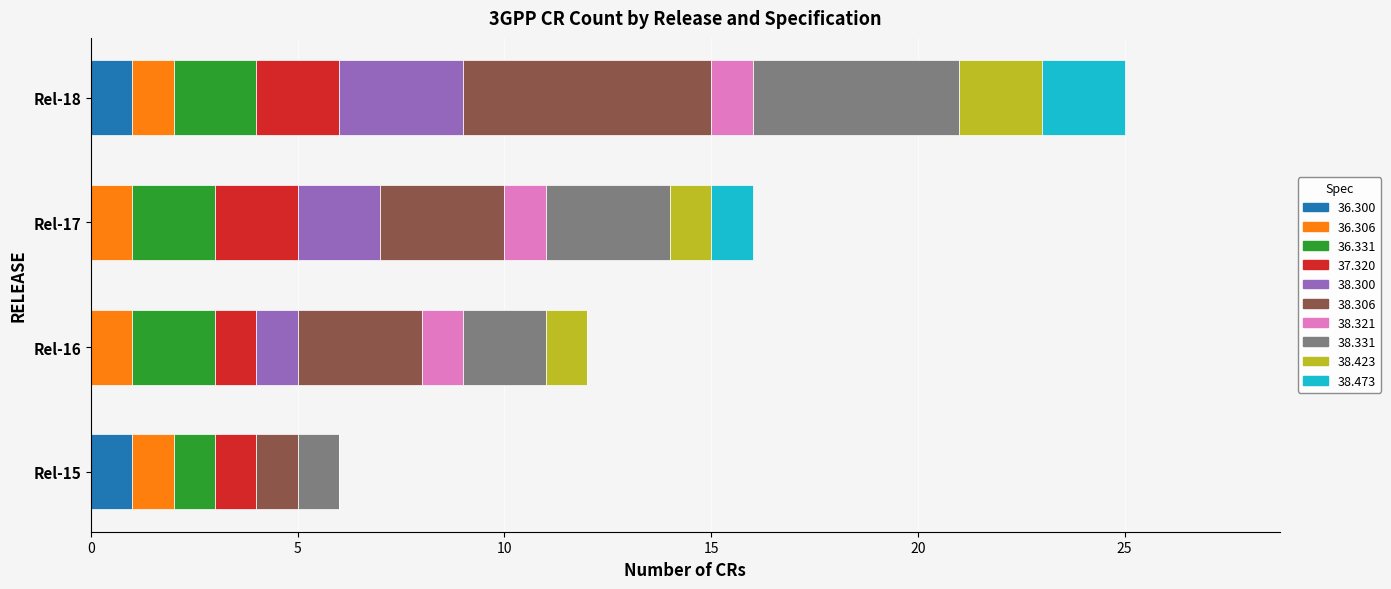

The 36.300 series shows 1 at Rel-18. True or false?

True